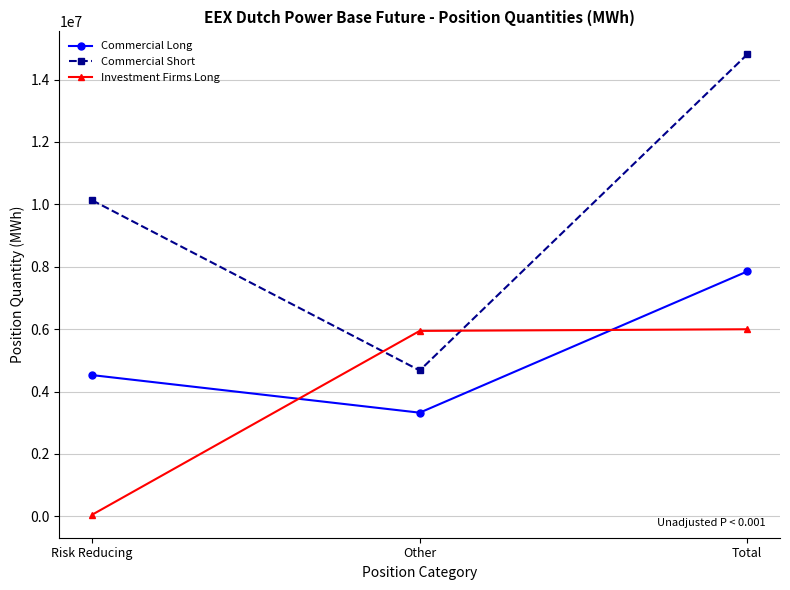

What is the highest value of the Commercial Short series?

14807359